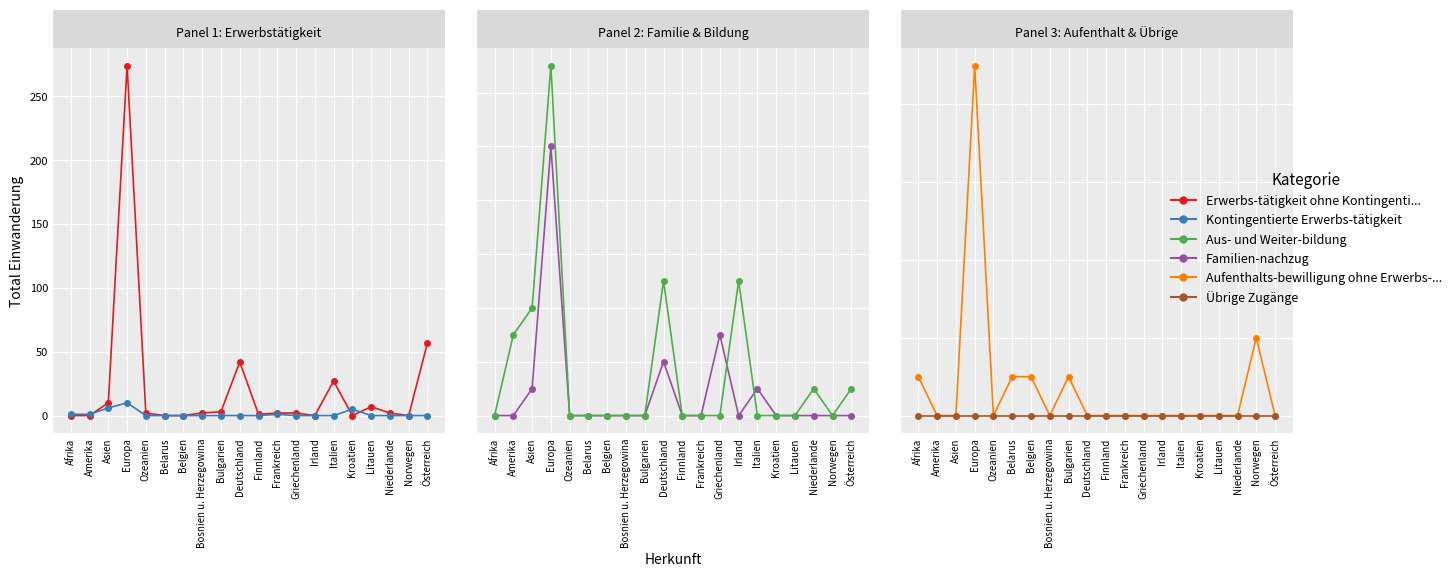

Reading left to right, extract all data points from this chart.

Erwerbs-tätigkeit ohne Kontingenti...: Afrika=0	Amerika=0	Asien=10	Europa=274	Ozeanien=2	Belarus=0	Belgien=0	Bosnien u. Herzegowina=2	Bulgarien=3	Deutschland=42	Finnland=1	Frankreich=2	Griechenland=2	Irland=0	Italien=27	Kroatien=0	Litauen=7	Niederlande=2	Norwegen=0	Österreich=57
Kontingentierte Erwerbs-tätigkeit: Afrika=1	Amerika=1	Asien=6	Europa=10	Ozeanien=0	Belarus=0	Belgien=0	Bosnien u. Herzegowina=0	Bulgarien=0	Deutschland=0	Finnland=0	Frankreich=1	Griechenland=0	Irland=0	Italien=0	Kroatien=5	Litauen=0	Niederlande=0	Norwegen=0	Österreich=0
Familien-nachzug: Afrika=0	Amerika=0	Asien=1	Europa=10	Ozeanien=0	Belarus=0	Belgien=0	Bosnien u. Herzegowina=0	Bulgarien=0	Deutschland=2	Finnland=0	Frankreich=0	Griechenland=3	Irland=0	Italien=1	Kroatien=0	Litauen=0	Niederlande=0	Norwegen=0	Österreich=0
Aus- und Weiter-bildung: Afrika=0	Amerika=3	Asien=4	Europa=13	Ozeanien=0	Belarus=0	Belgien=0	Bosnien u. Herzegowina=0	Bulgarien=0	Deutschland=5	Finnland=0	Frankreich=0	Griechenland=0	Irland=5	Italien=0	Kroatien=0	Litauen=0	Niederlande=1	Norwegen=0	Österreich=1
Aufenthalts-bewilligung ohne Erwerbs-...: Afrika=1	Amerika=0	Asien=0	Europa=9	Ozeanien=0	Belarus=1	Belgien=1	Bosnien u. Herzegowina=0	Bulgarien=1	Deutschland=0	Finnland=0	Frankreich=0	Griechenland=0	Irland=0	Italien=0	Kroatien=0	Litauen=0	Niederlande=0	Norwegen=2	Österreich=0
Übrige Zugänge: Afrika=0	Amerika=0	Asien=0	Europa=0	Ozeanien=0	Belarus=0	Belgien=0	Bosnien u. Herzegowina=0	Bulgarien=0	Deutschland=0	Finnland=0	Frankreich=0	Griechenland=0	Irland=0	Italien=0	Kroatien=0	Litauen=0	Niederlande=0	Norwegen=0	Österreich=0